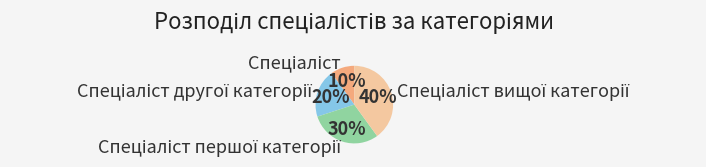

To the nearest percent, what is the difference between the largest and smallest slice percentages?

30%